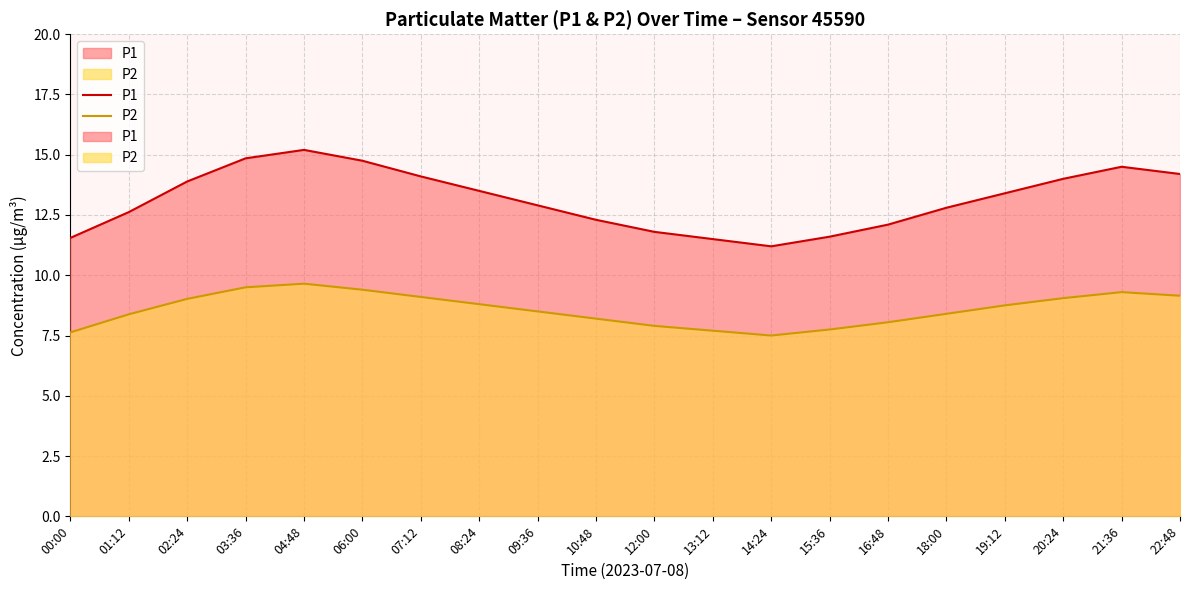

Count the number of categories in the chart.

20